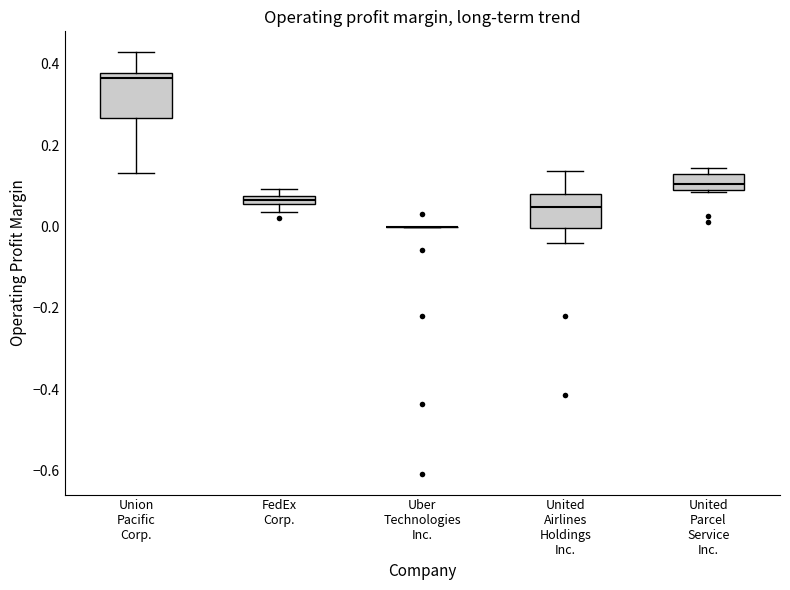

Where is the lower edge of the box for FedEx Corp. on the y-axis? The values are not printed on the chart, so give them approximately, as read against the axis.

0.06